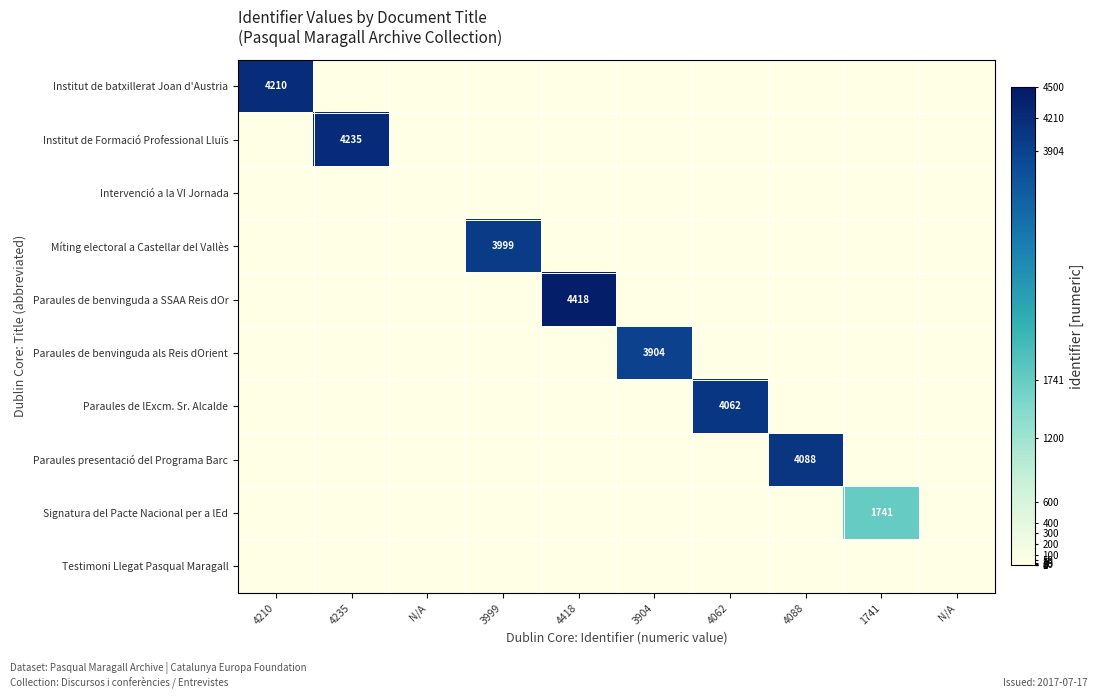

Which series has the largest total across all categories?

Paraules de benvinguda a SSAA Reis dOr